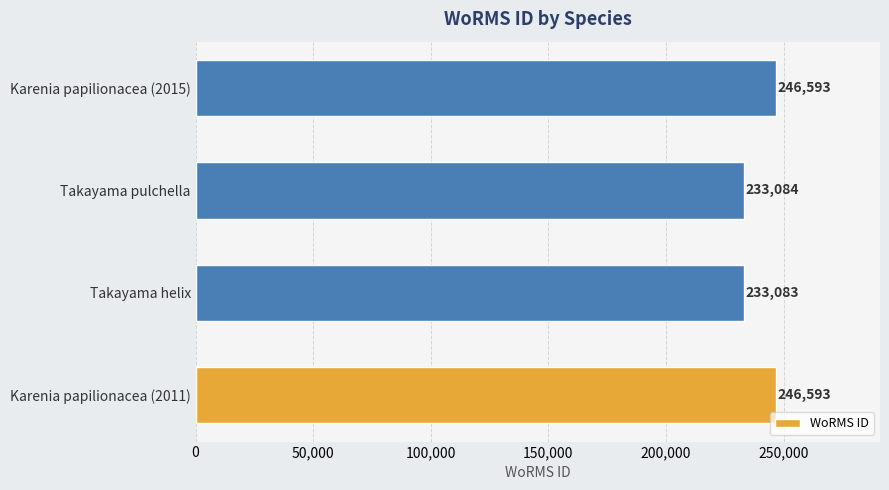

What is the smallest value displayed?

233083